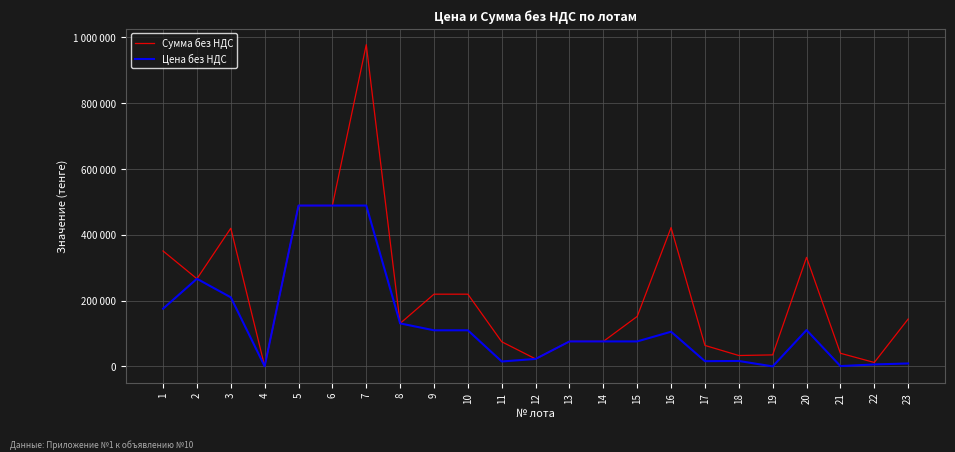

What are all the series names shown in the legend?

Сумма без НДС, Цена без НДС